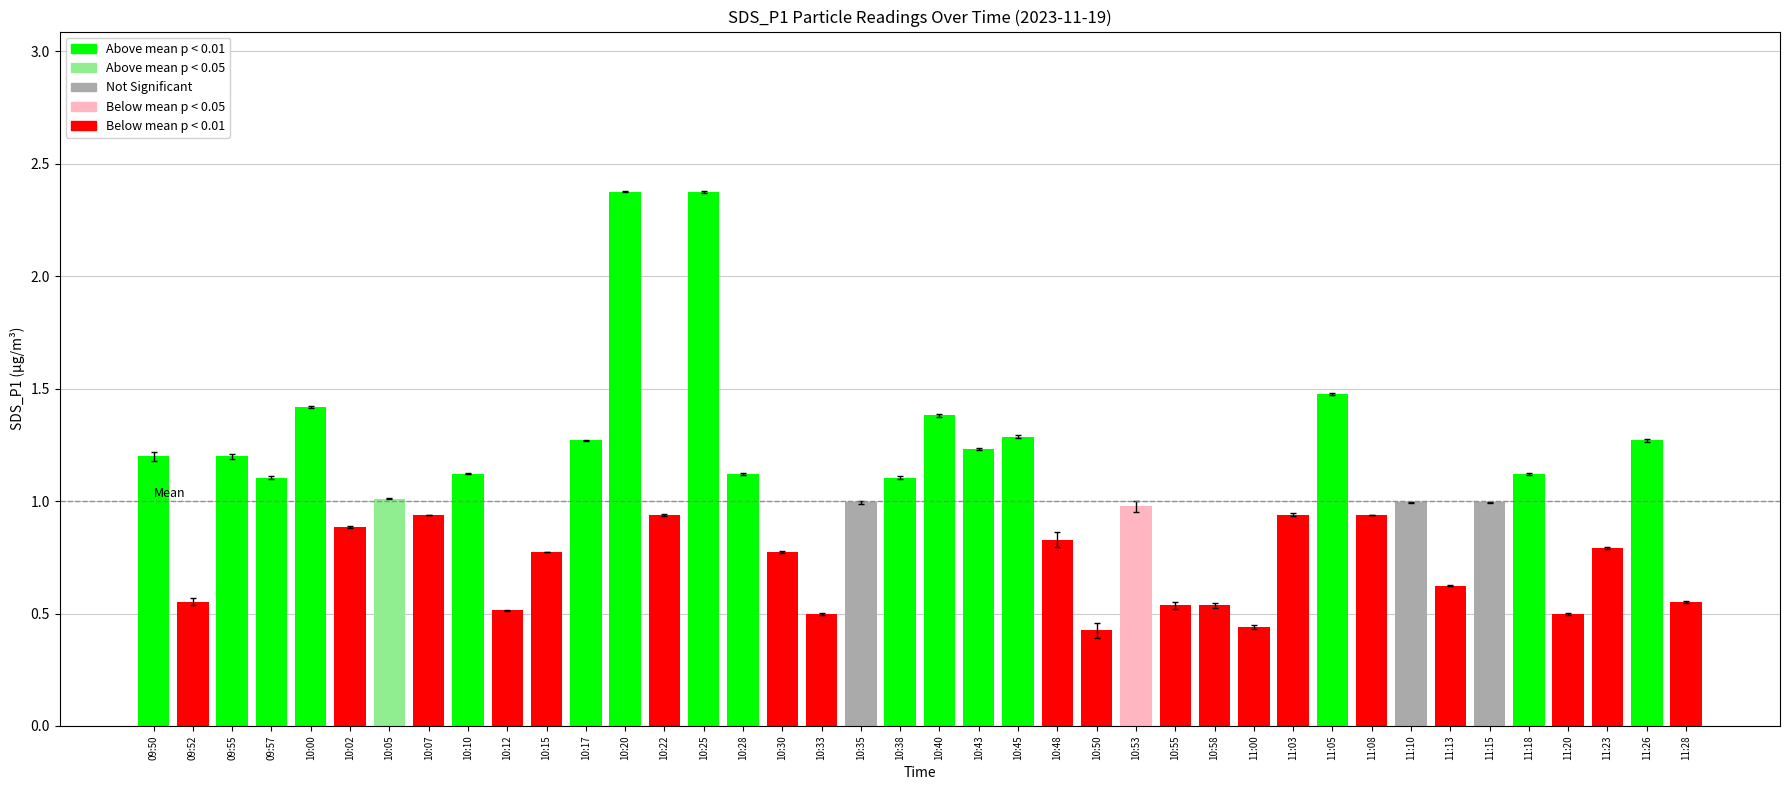

What is the greatest value displayed?

2.4